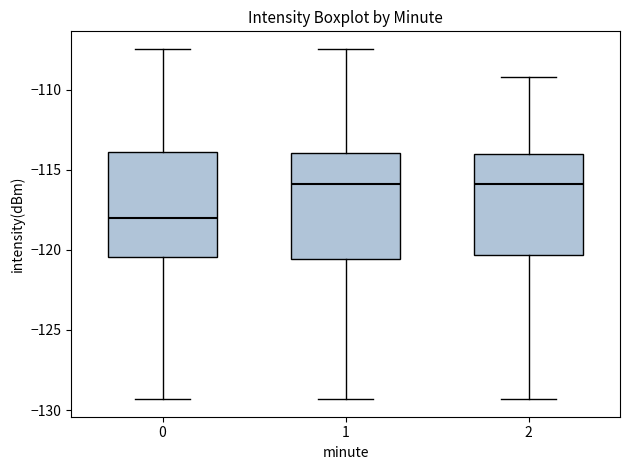

Reading left to right, read every box against the y-axis: the position of its median line, the range the box covers, and the ends of its whiskers. The values are not printed on the chart, so give them approximately, as read against the axis.

0: median -118.0, box -120.5 to -114.0, whiskers -129.5 to -107.5
1: median -116.0, box -120.5 to -114.0, whiskers -129.5 to -107.5
2: median -116.0, box -120.5 to -114.0, whiskers -129.5 to -109.0